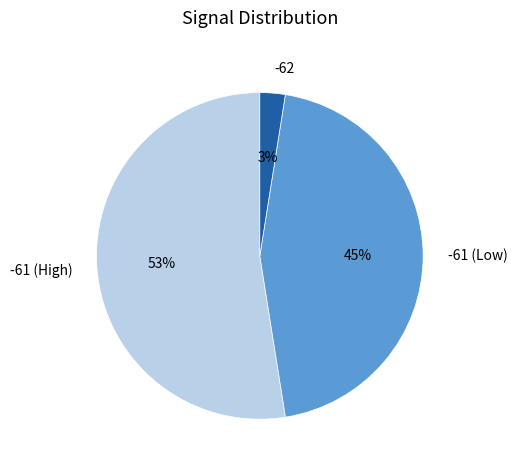

True or false: -62 accounts for 16% of the total.

False